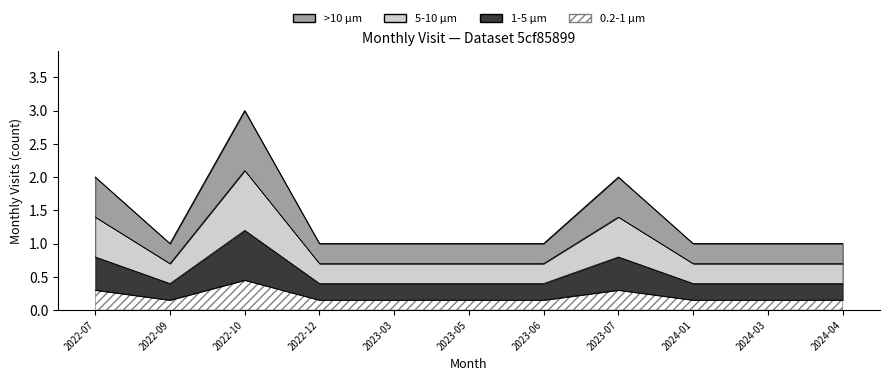

What is the label of the 5th point from the right?

2023-06